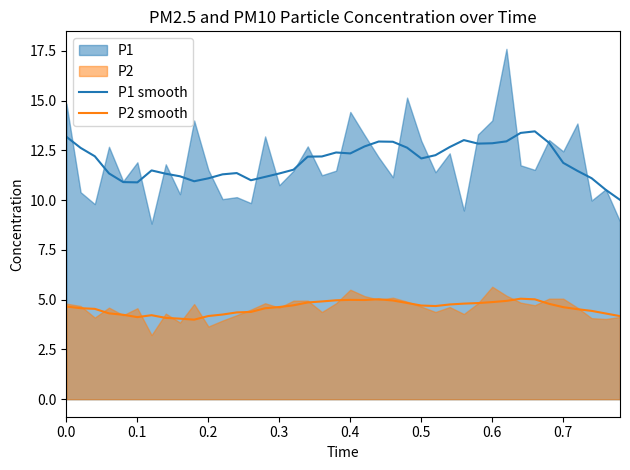

What is the lowest value of the P2 smooth series?

4.0